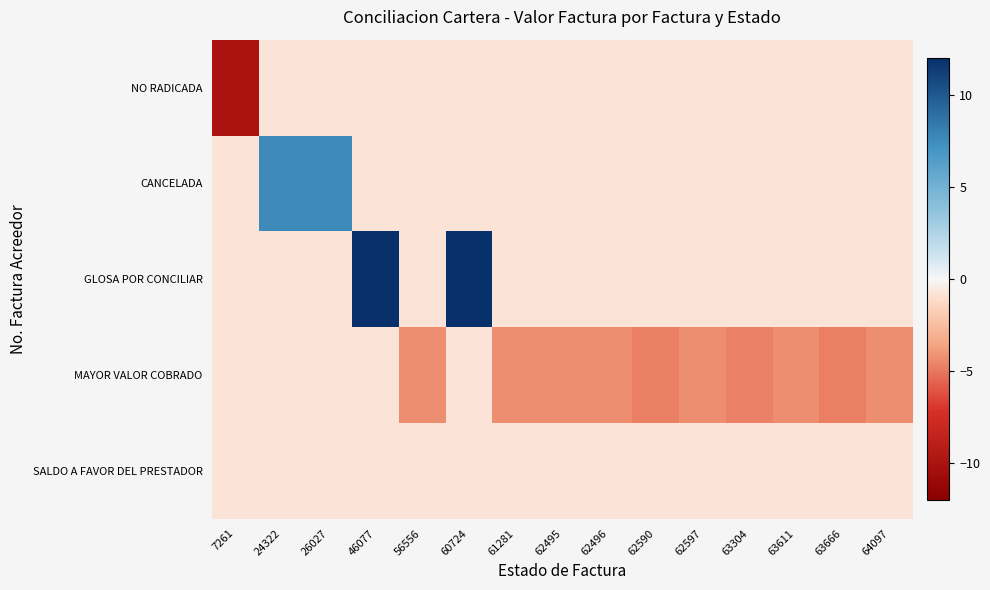

List the series in order of their peak value, lowest first.

NO RADICADA, MAYOR VALOR COBRADO, SALDO A FAVOR DEL PRESTADOR, CANCELADA, GLOSA POR CONCILIAR